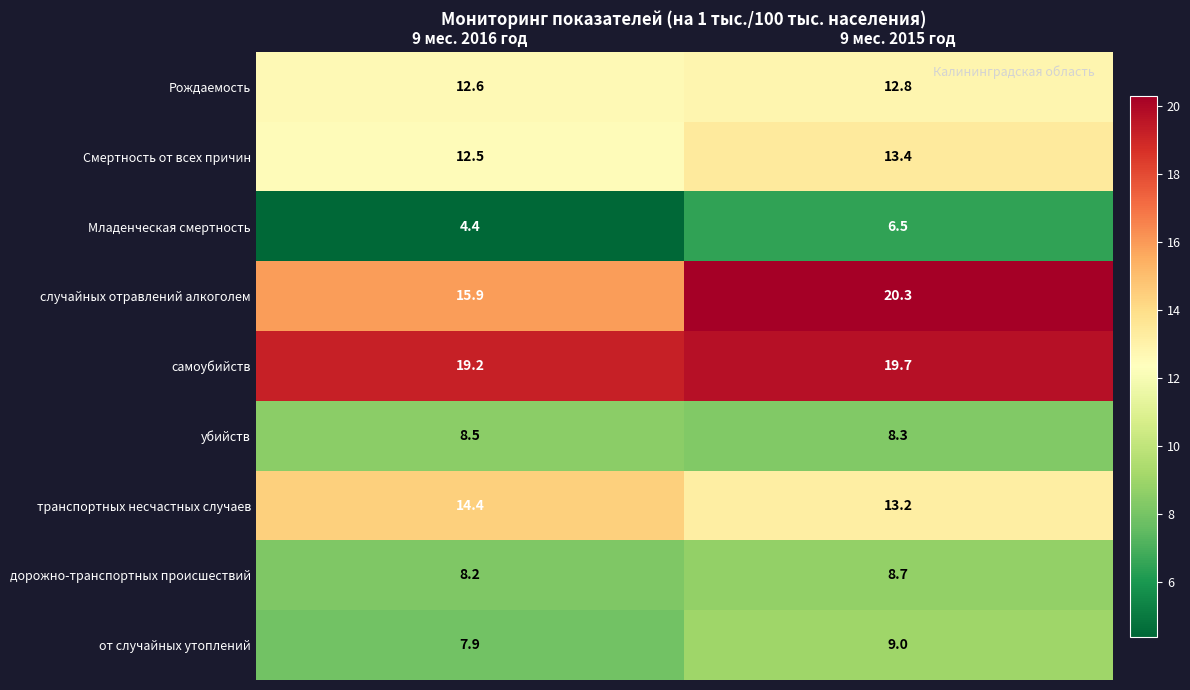

Rank the series at 9 мес. 2016 год from highest to lowest value.

самоубийств, случайных отравлений алкоголем, транспортных несчастных случаев, Рождаемость, Смертность от всех причин, убийств, дорожно-транспортных происшествий, от случайных утоплений, Младенческая смертность